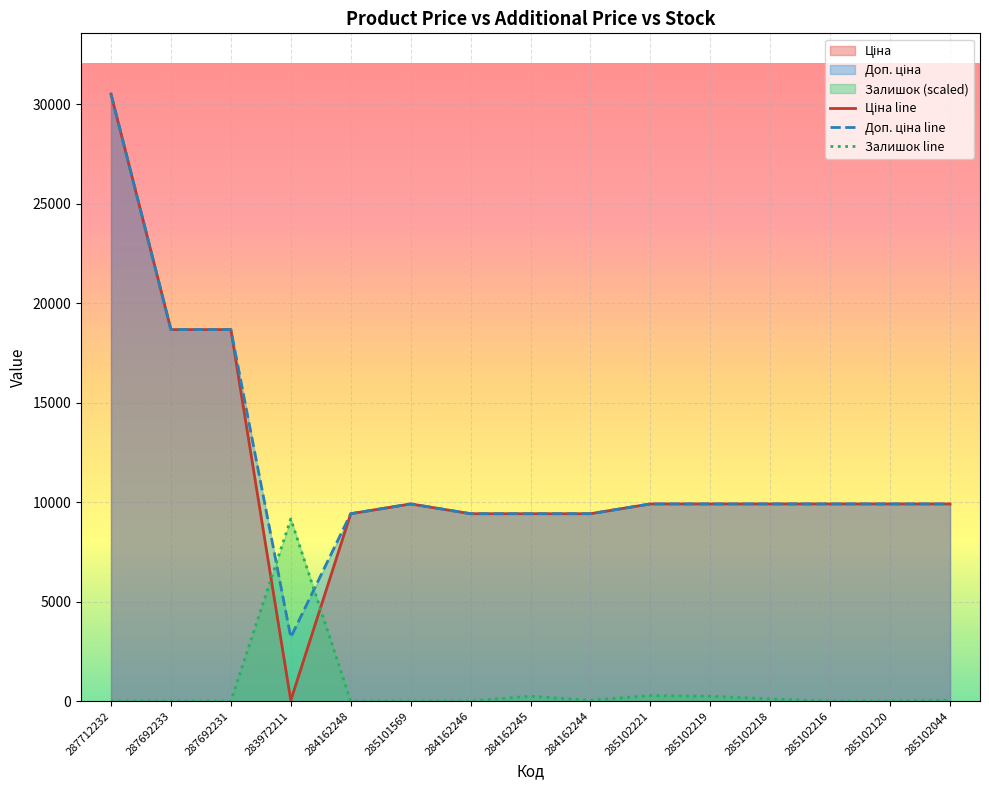

True or false: Залишок line has a value of 0.0 at 285102216.

True